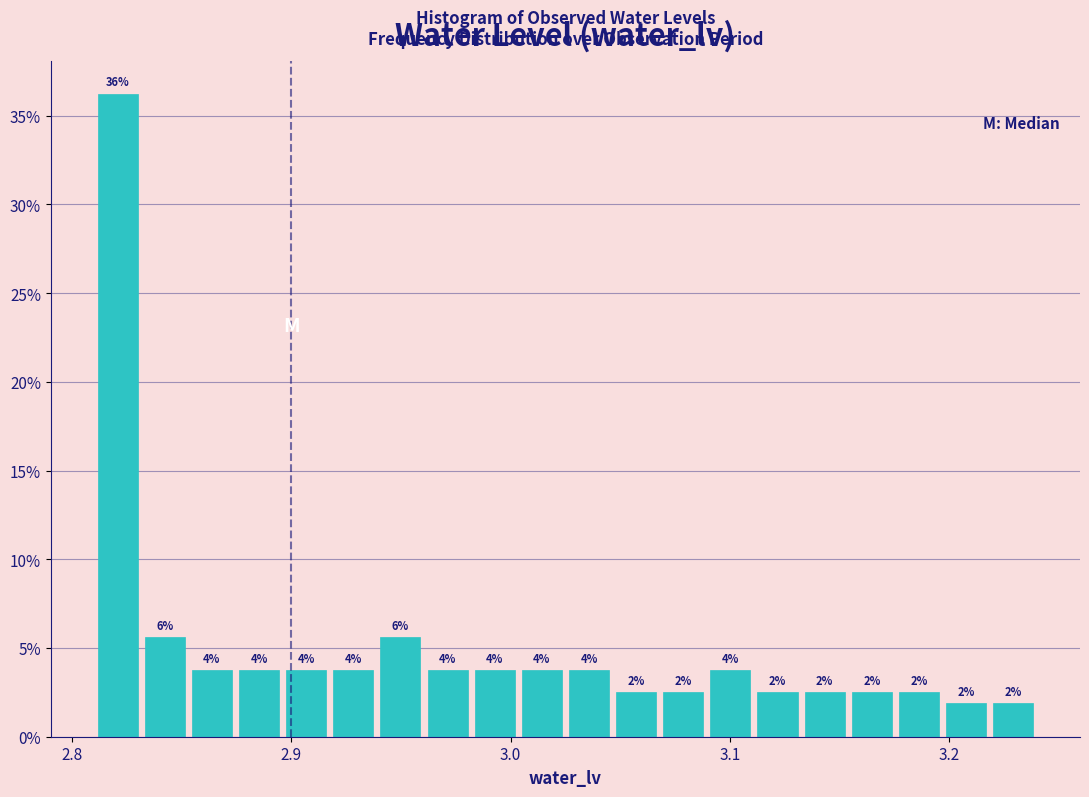

Read against the x-axis, roughly where is the centre of the tallest bar?

2.82